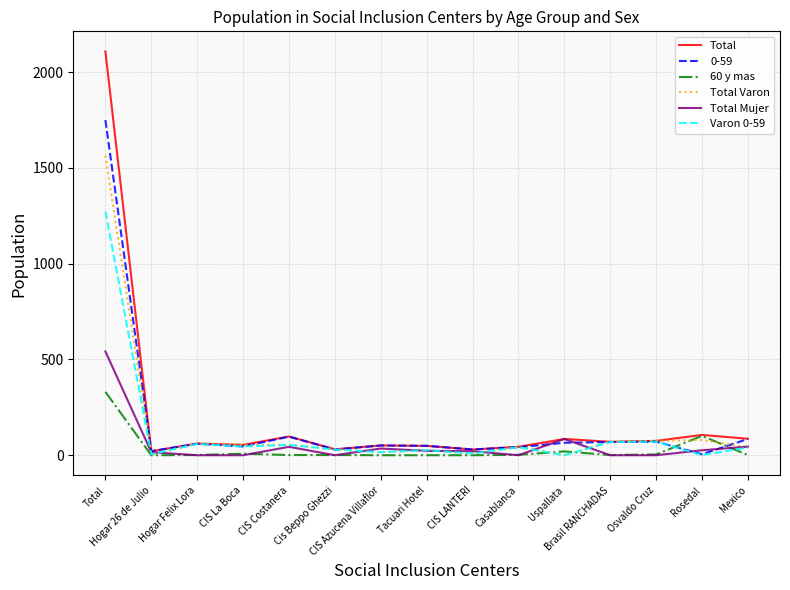

What is the spread (max minus min) of values at Mexico?

85